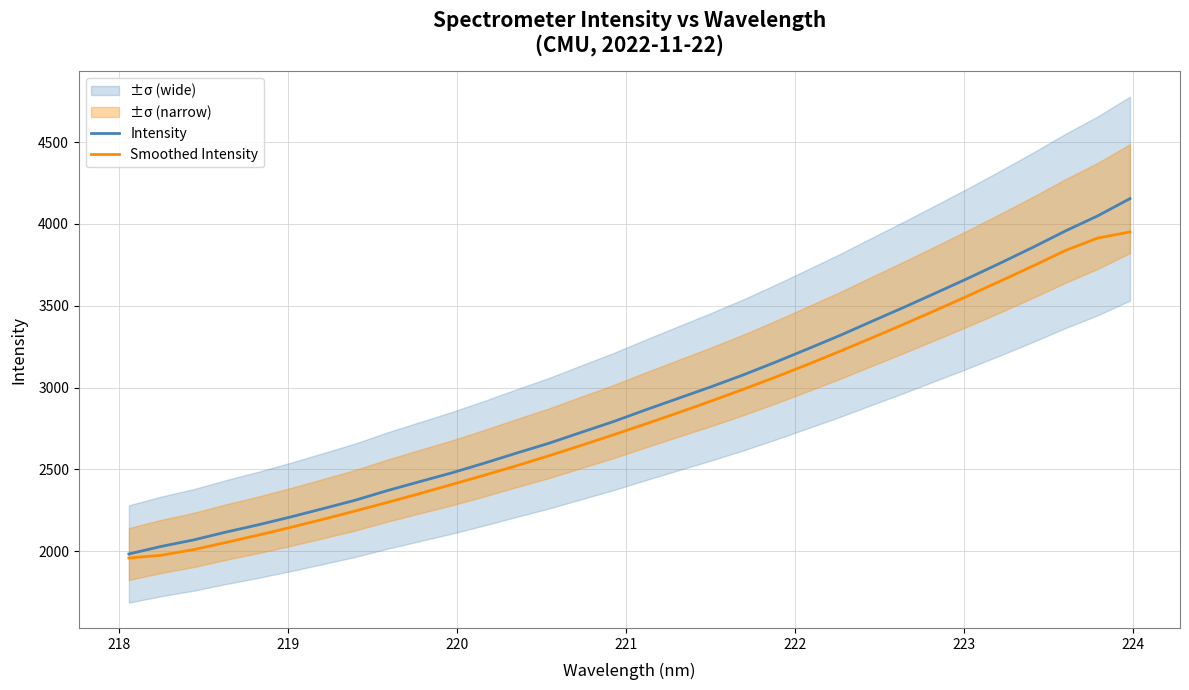

How many data points does each series have?

32